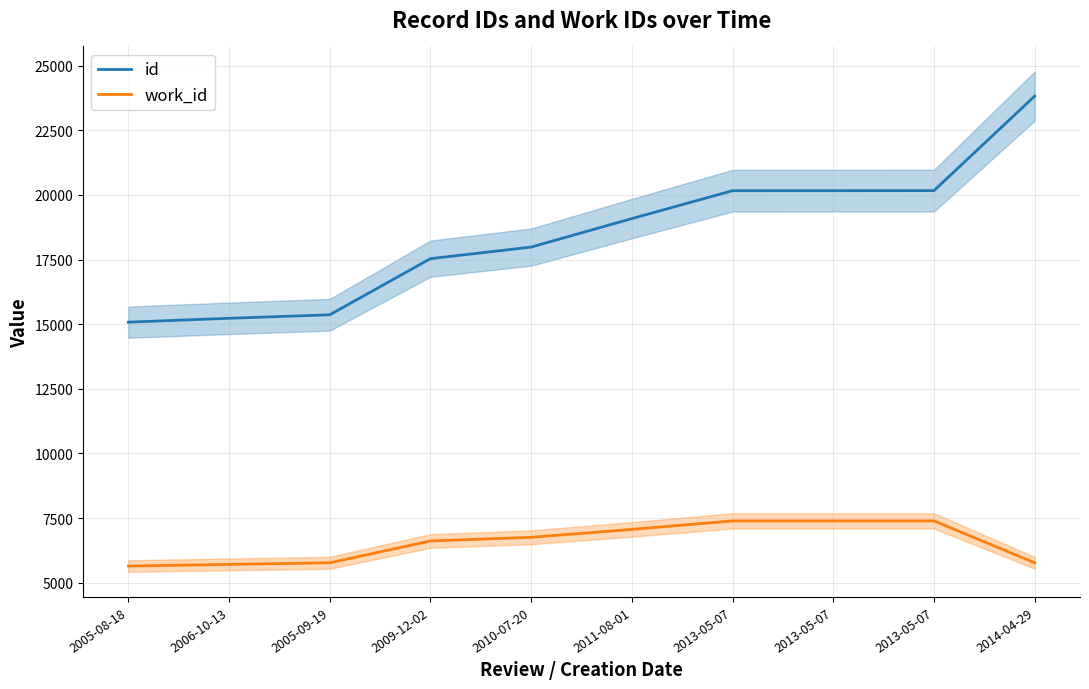

What is the approximate value of id at 2014-04-29, to the nearest 50?

23800